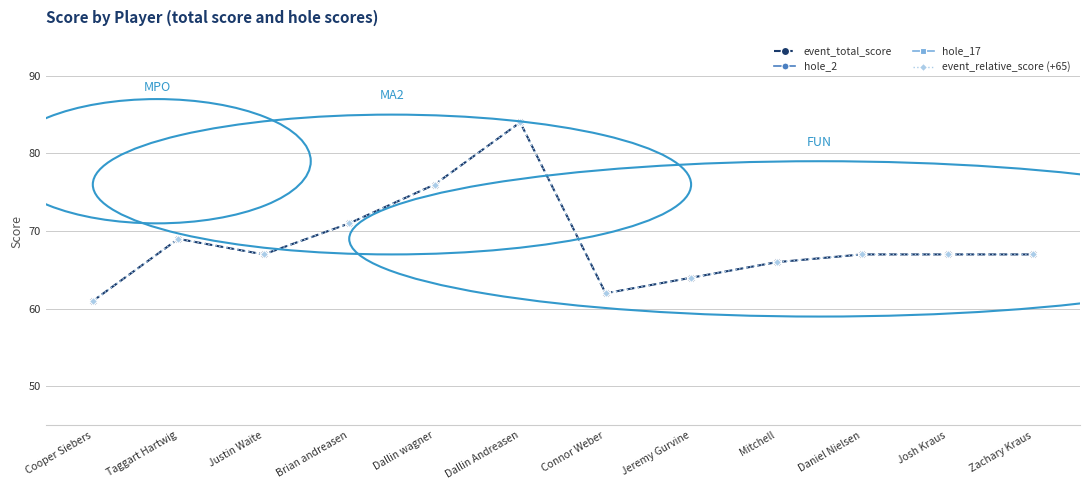

What is the total value across all series at Connor Weber?

134